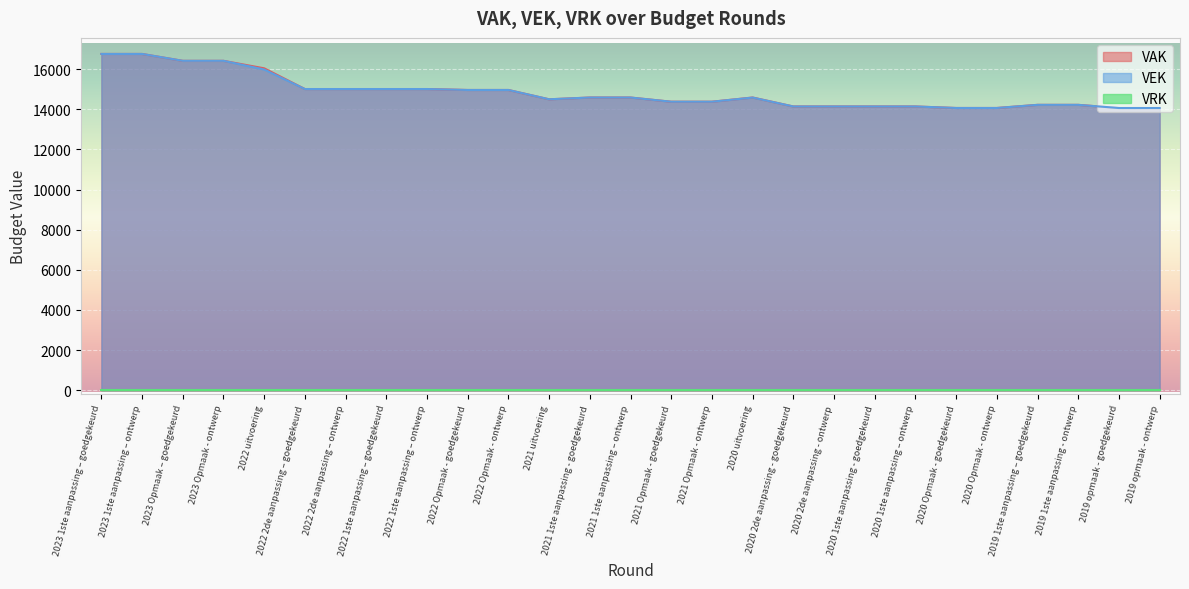

What is the minimum value shown in the chart?

0